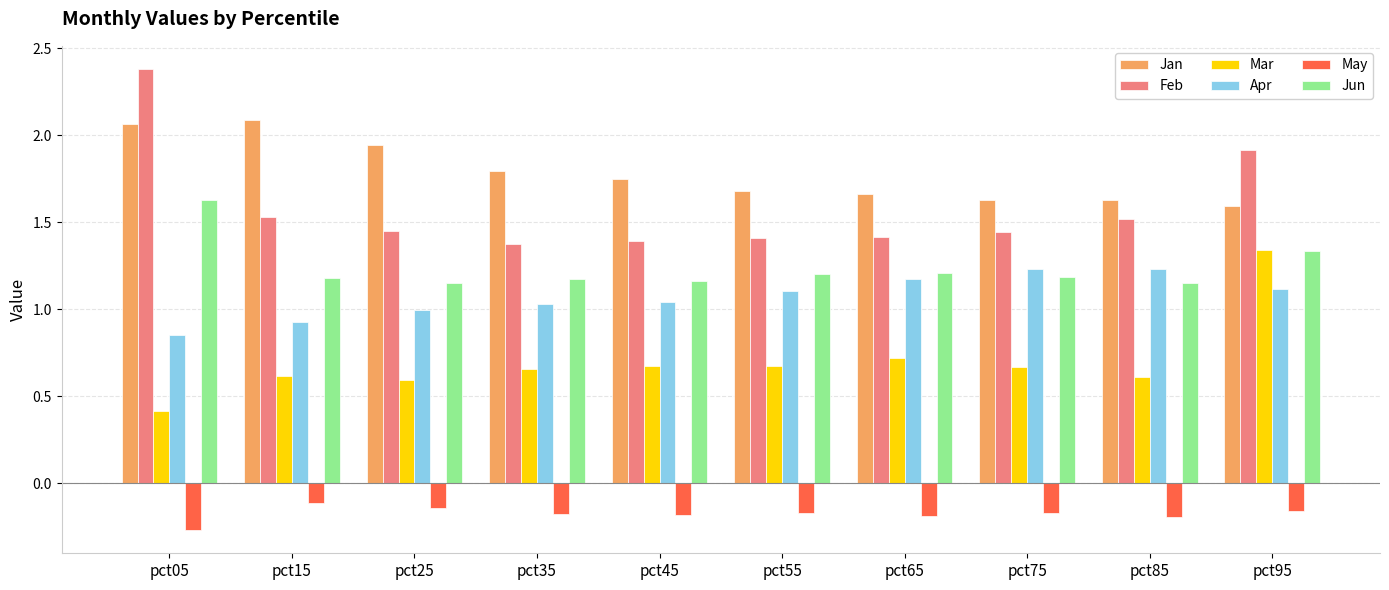

What is the lowest value of the Jan series?

1.6